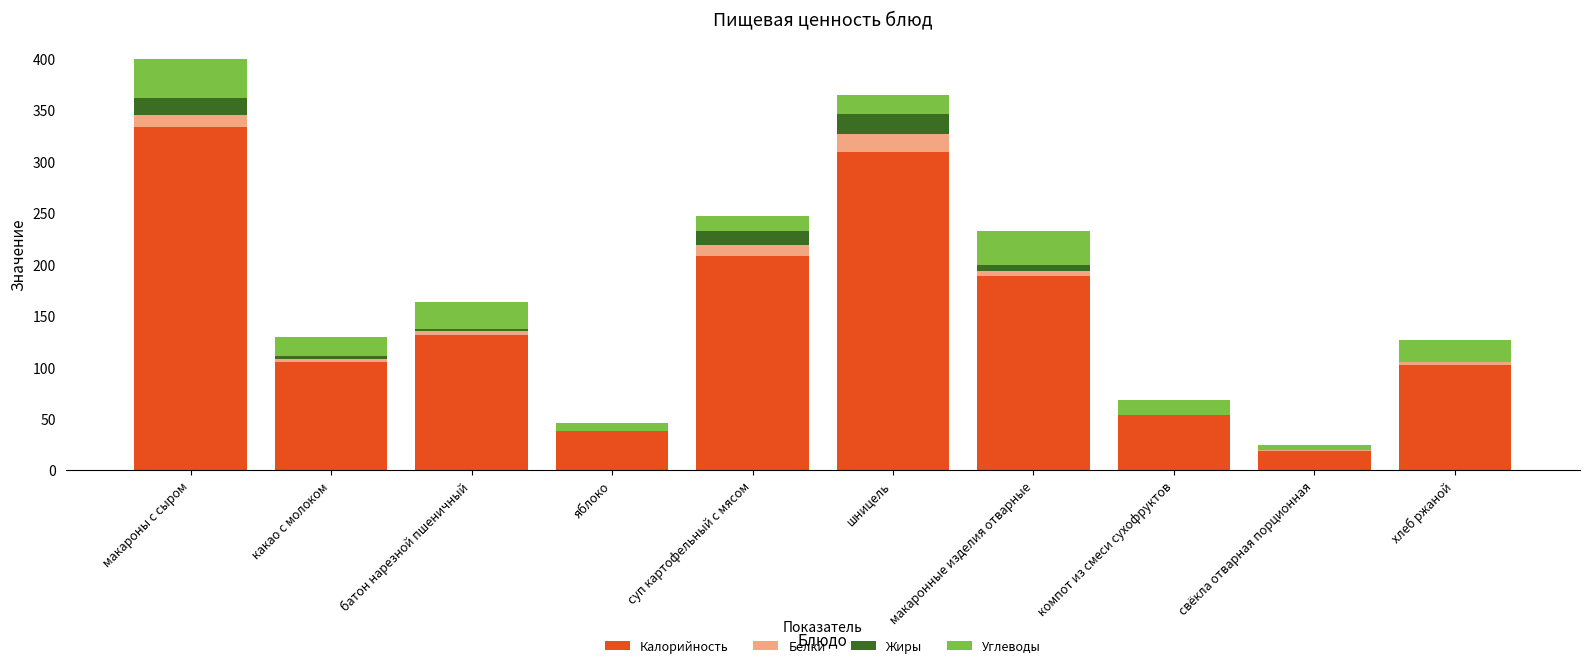

Where is Калорийность nearest to the value 176?

макаронные изделия отварные